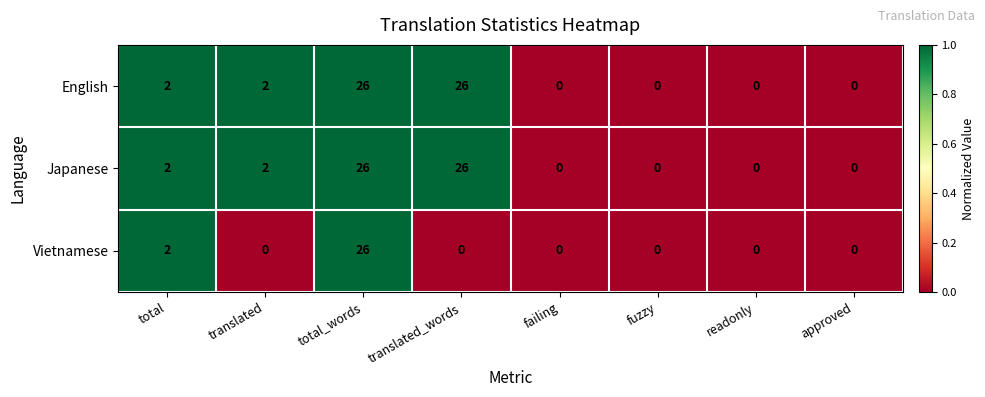

What is the total value across all series at total_words?

78